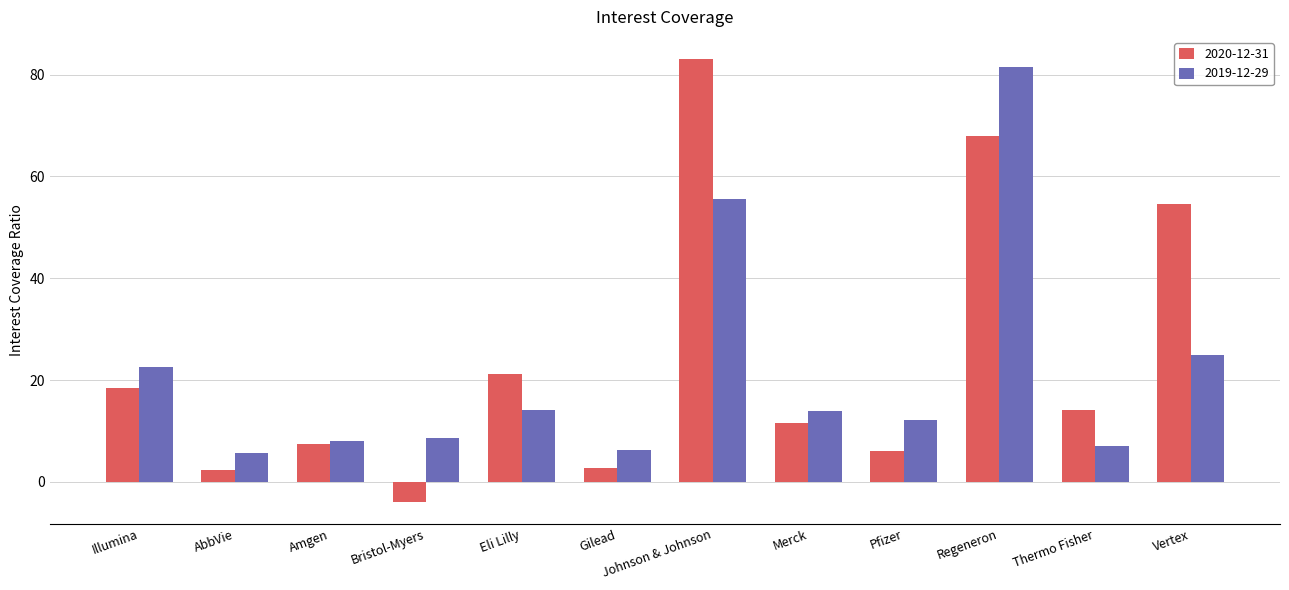

The value of 2020-12-31 at Gilead is 2.7. True or false?

True